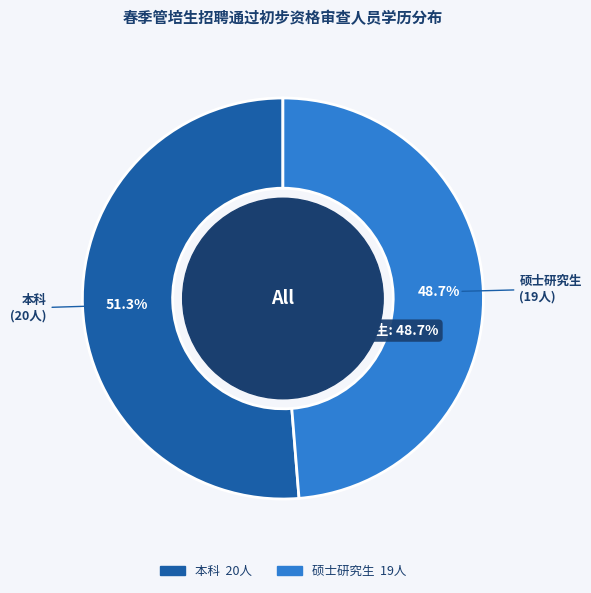

Is it true that 本科 is 51% of the pie?

True